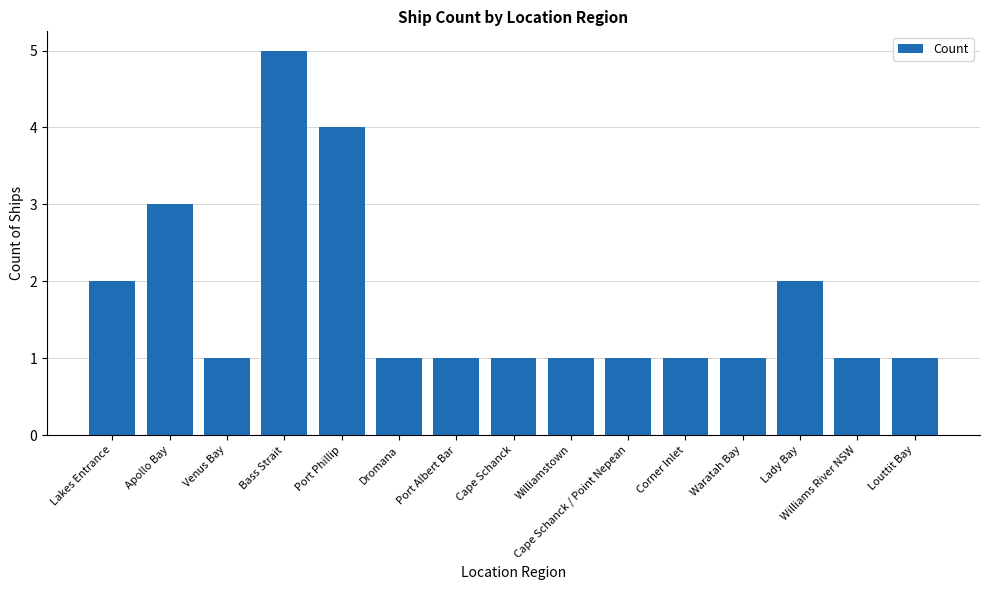

What is the difference between the maximum and minimum values?

4